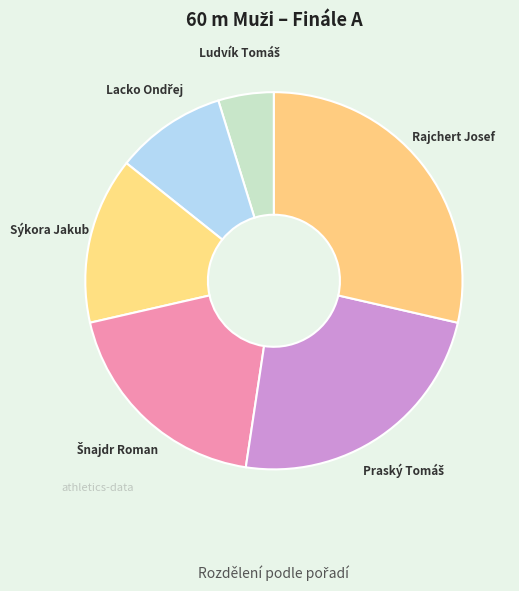

Does any single category account for the majority?

No